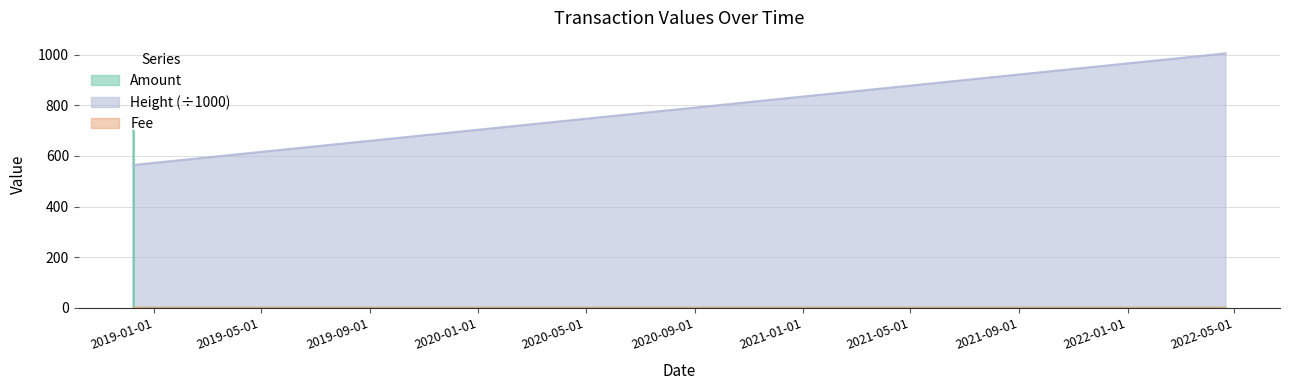

How many lines are shown in the chart?

3